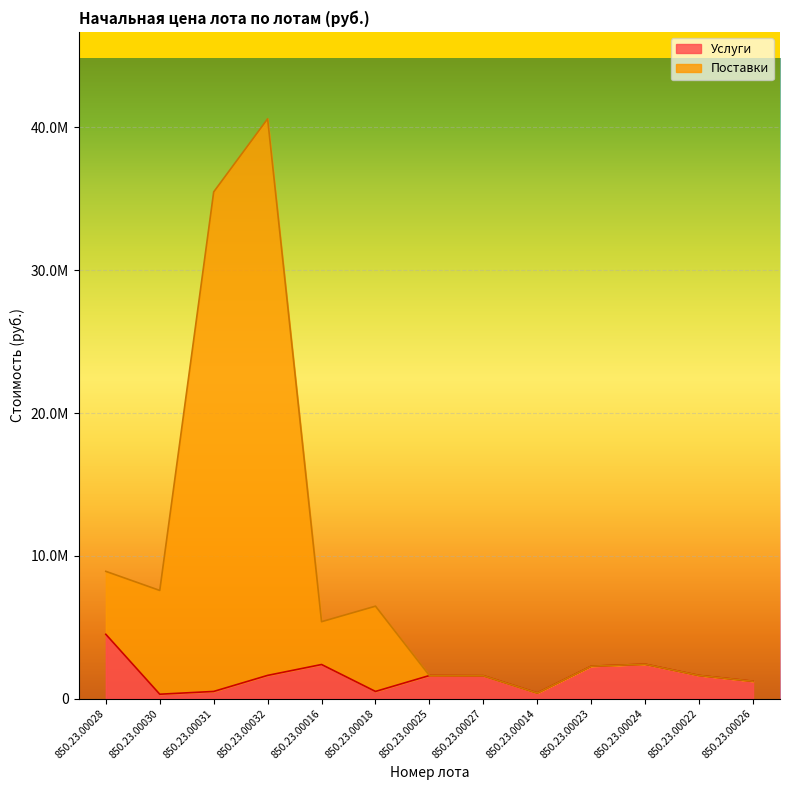

What is the lowest value of the Поставки series?

392333.7